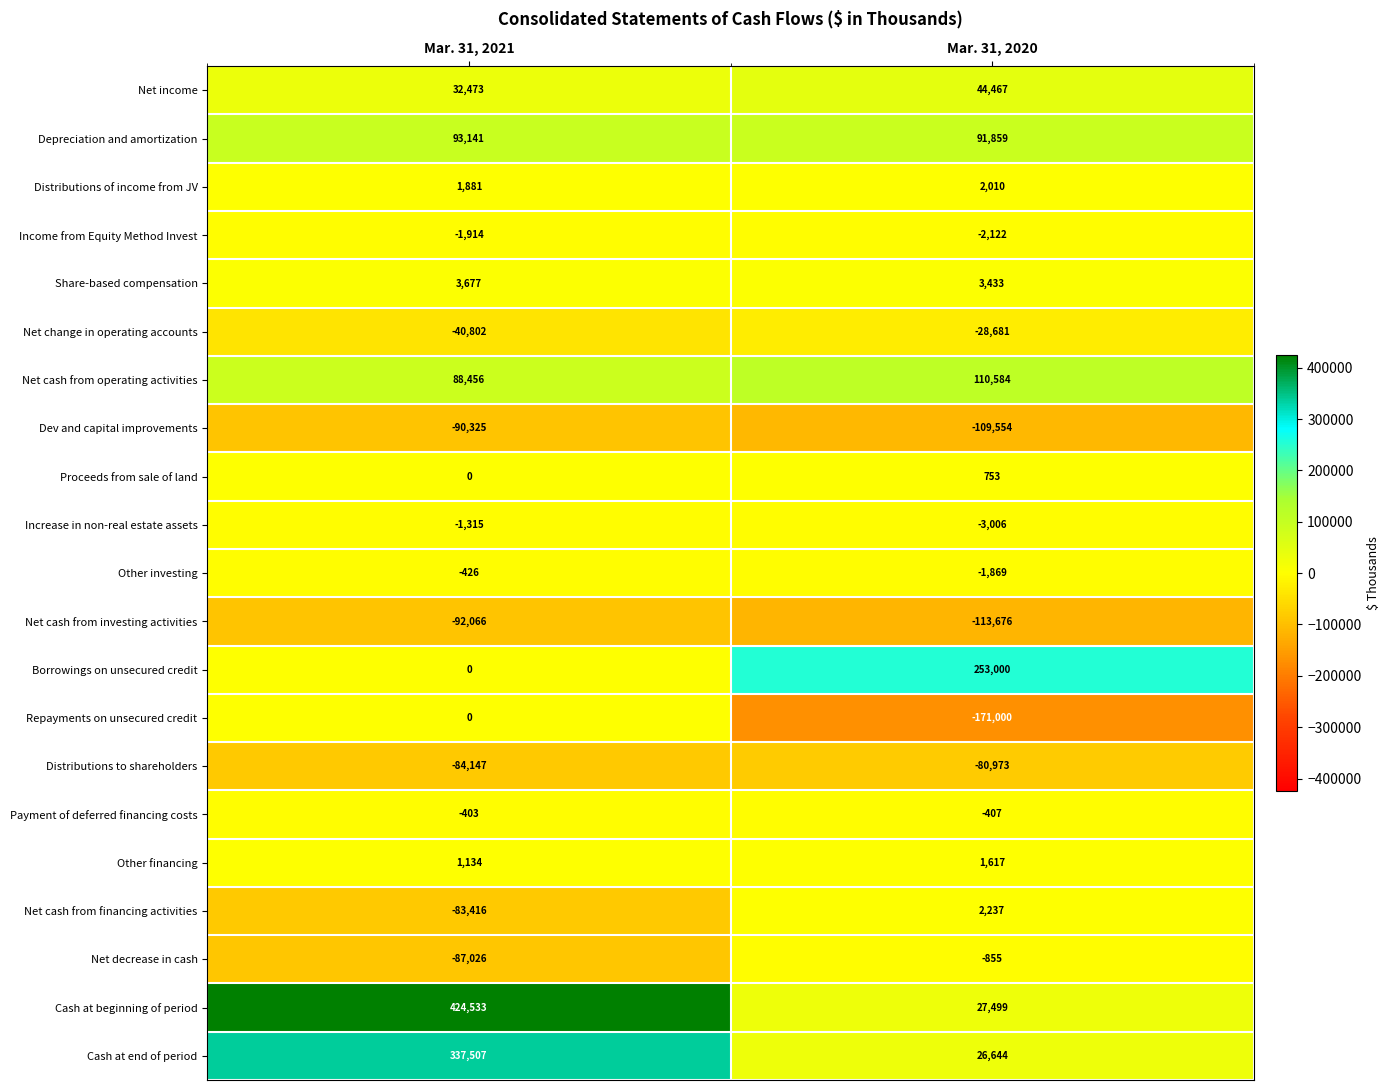

The value of Net decrease in cash at Mar. 31, 2020 is -855. True or false?

True